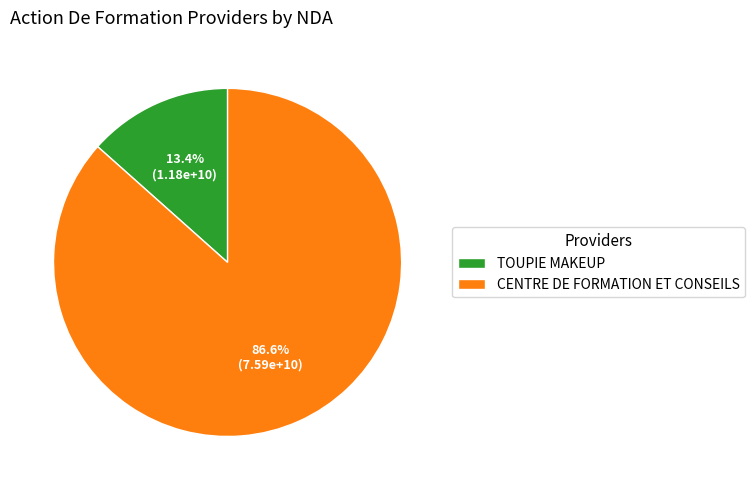

Which category has the biggest portion of the pie?

CENTRE DE FORMATION ET CONSEILS